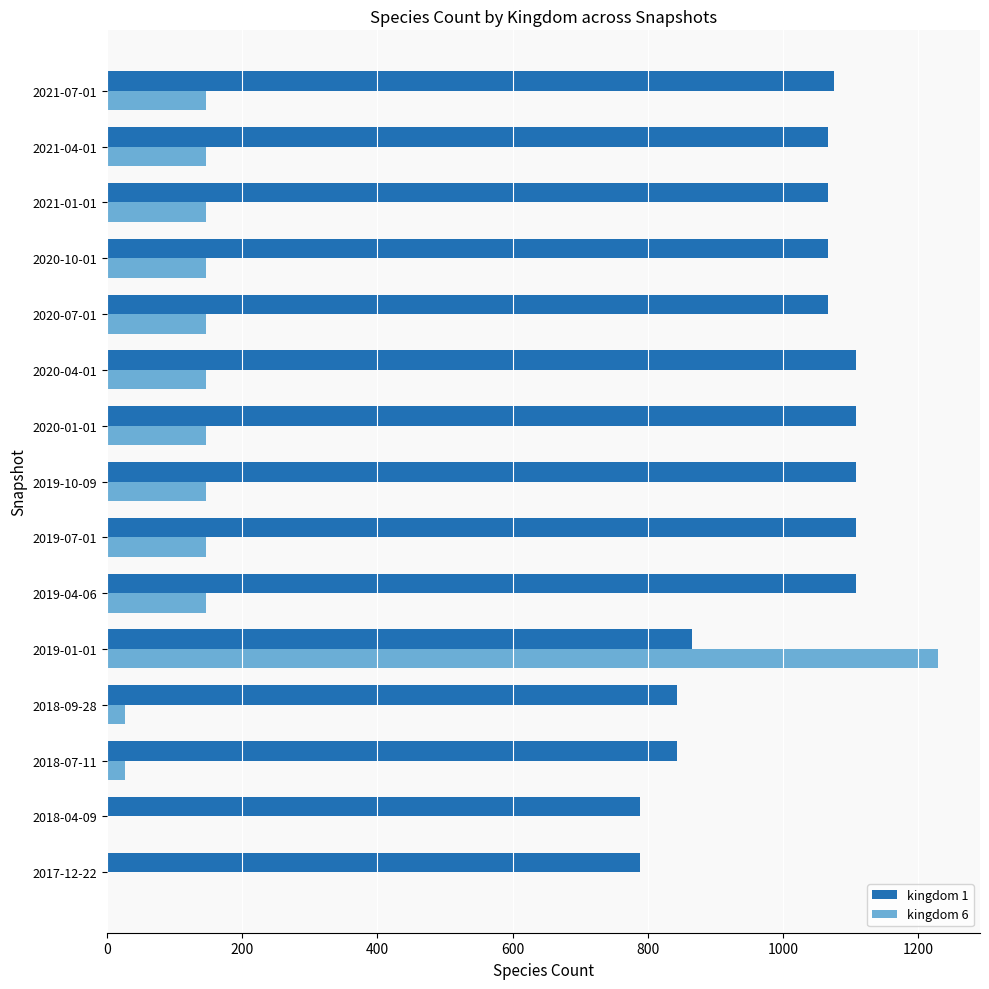

At which category is the sum across all series the highest?

2019-01-01